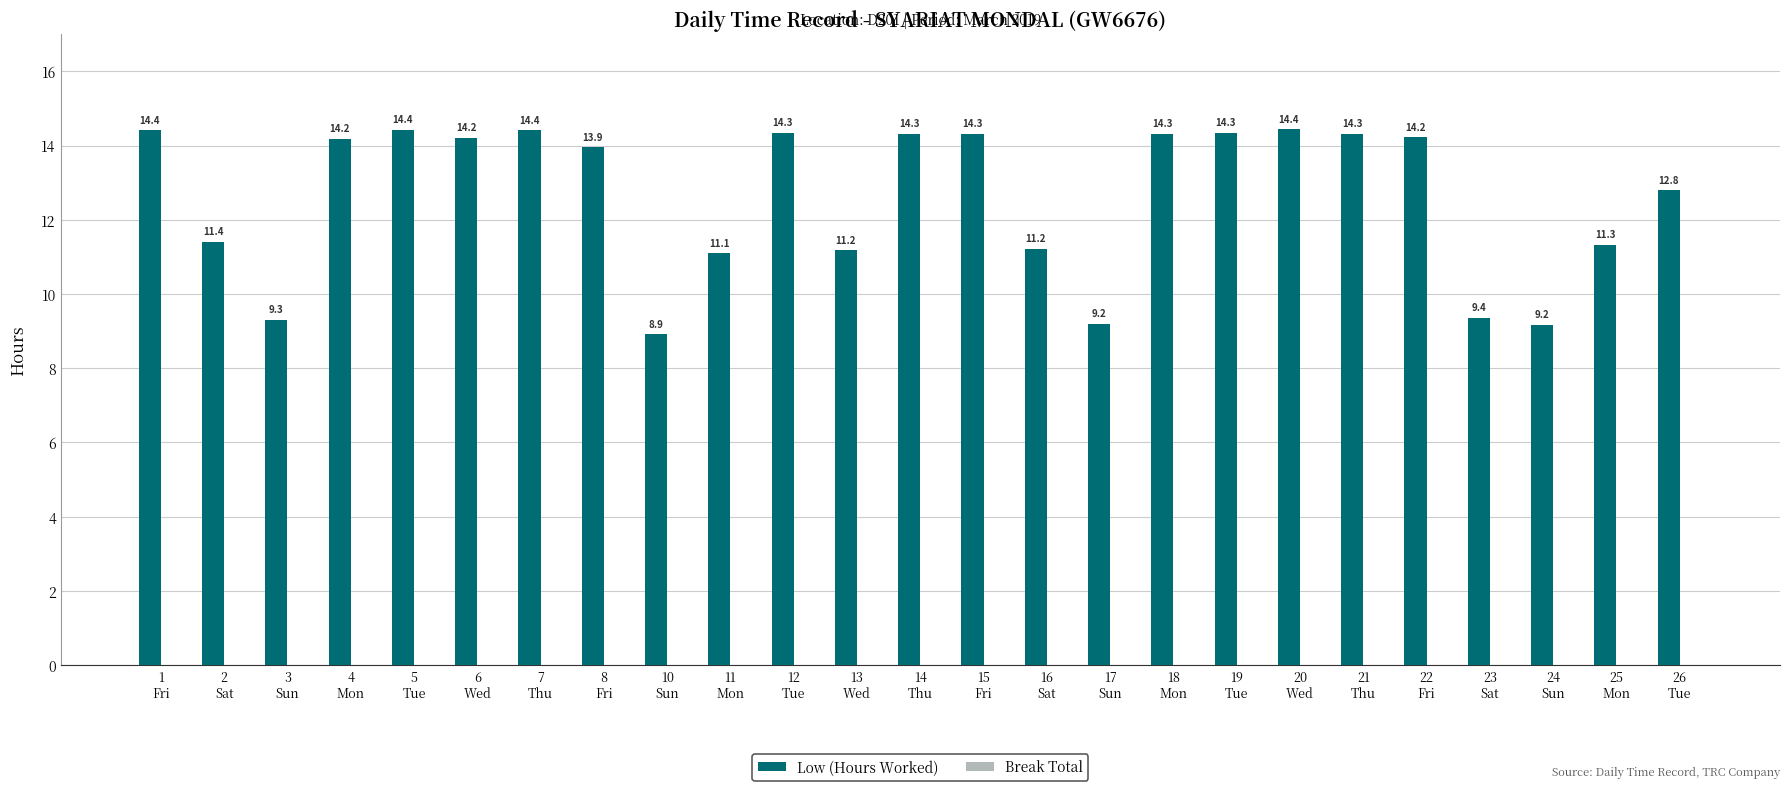

How many bars are there in total?

25